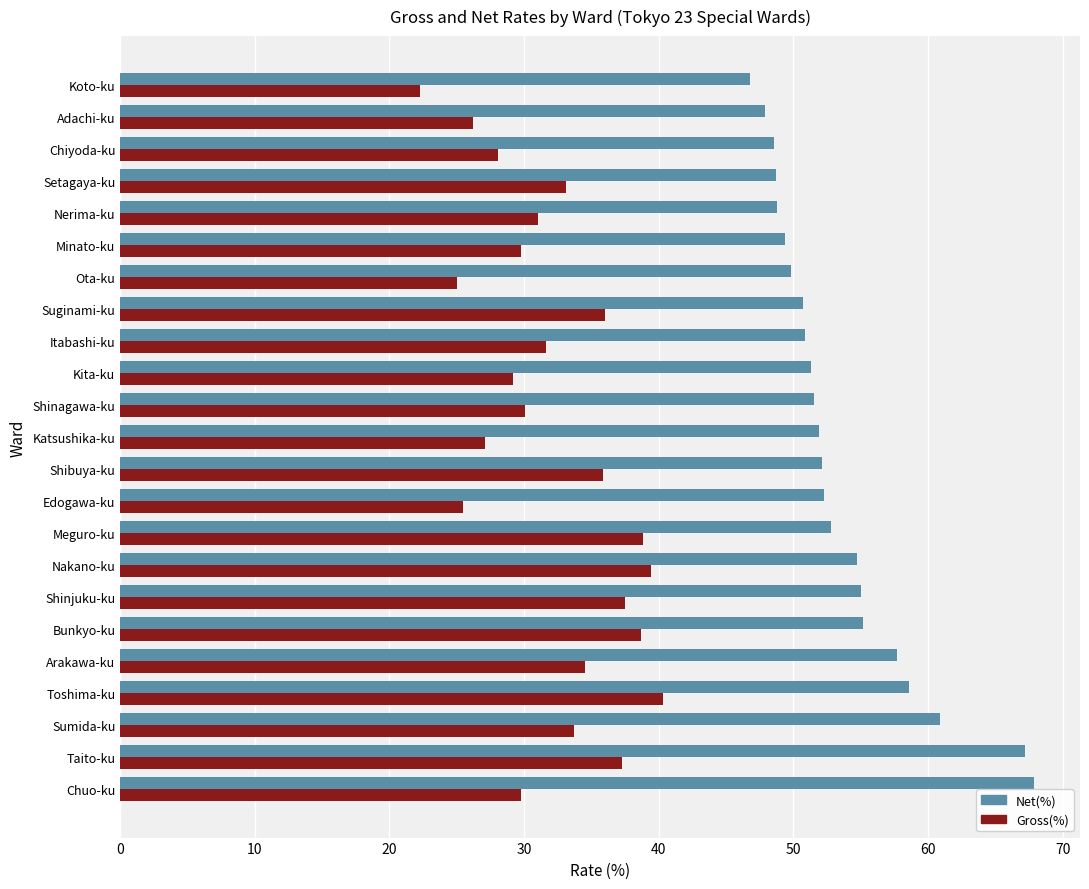

What is the highest value of the Gross(%) series?

40.3